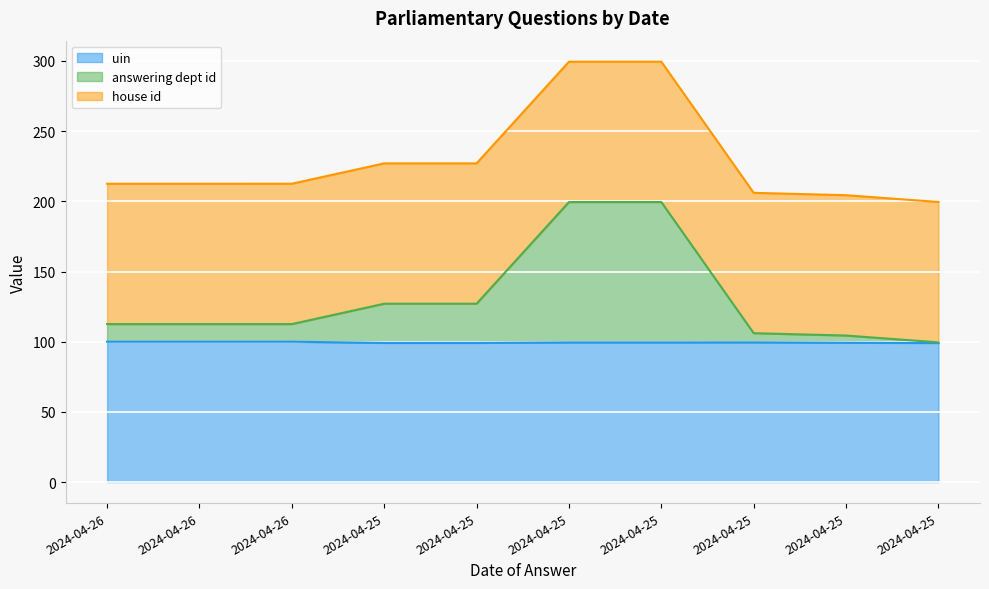

At which category does uin reach its first local peak?

2024-04-26